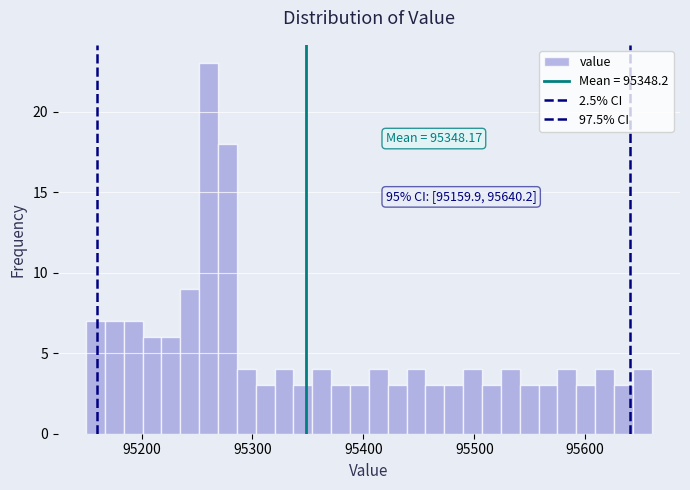

Read against the x-axis, roughly where is the centre of the tallest bar?

95260